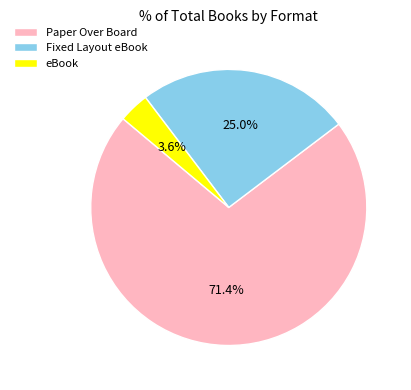

Is Fixed Layout eBook the majority of the pie?

No